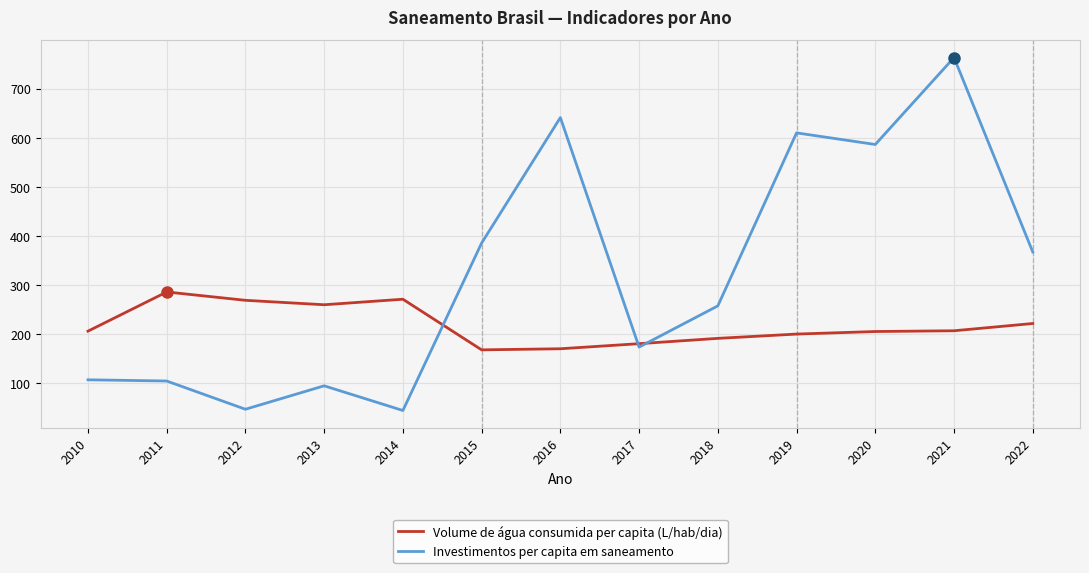

List the series in order of their peak value, highest first.

Investimentos per capita em saneamento, Volume de água consumida per capita (L/hab/dia)